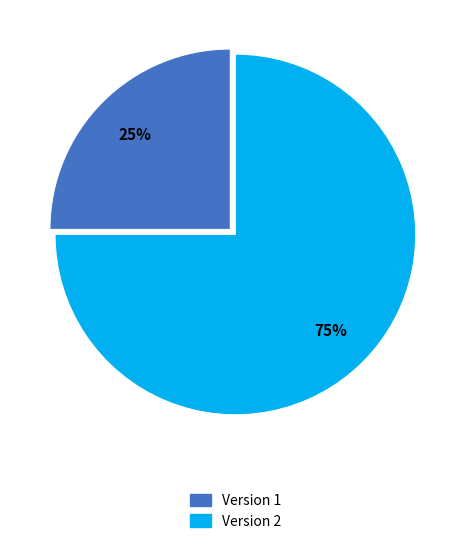

What is the largest slice in the pie chart?

Version 2